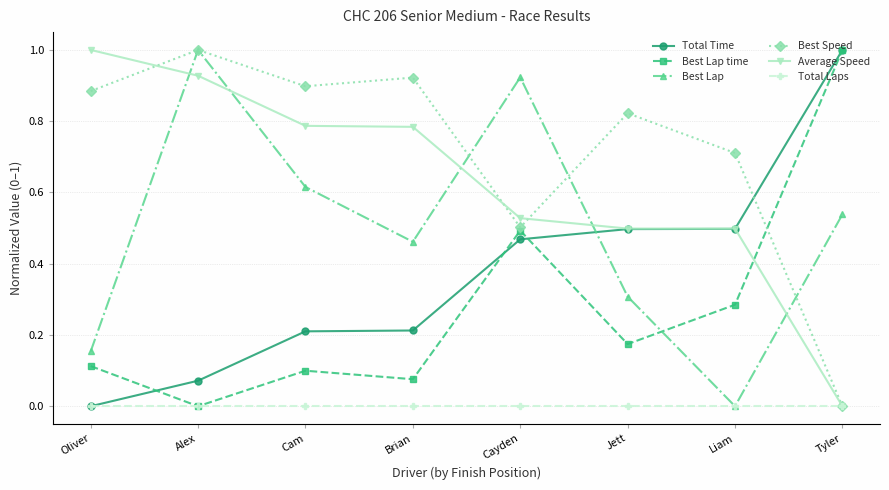

What position from the right is Liam?

2